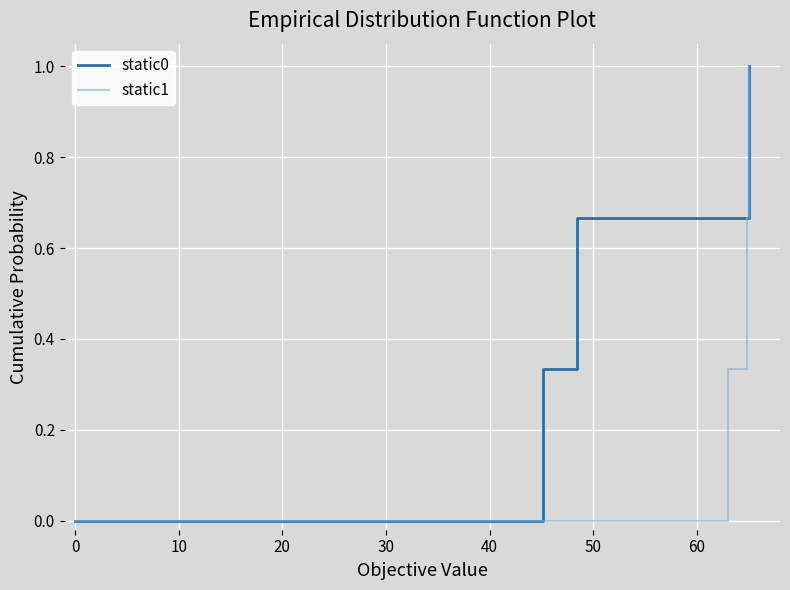

What is the difference between the maximum and second lowest values in the static1 series?

0.7